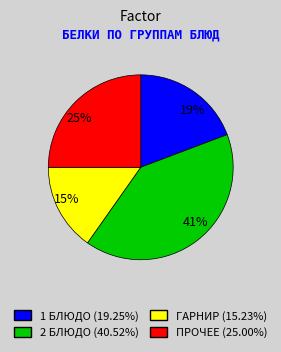

How many slices are in this pie chart?

4